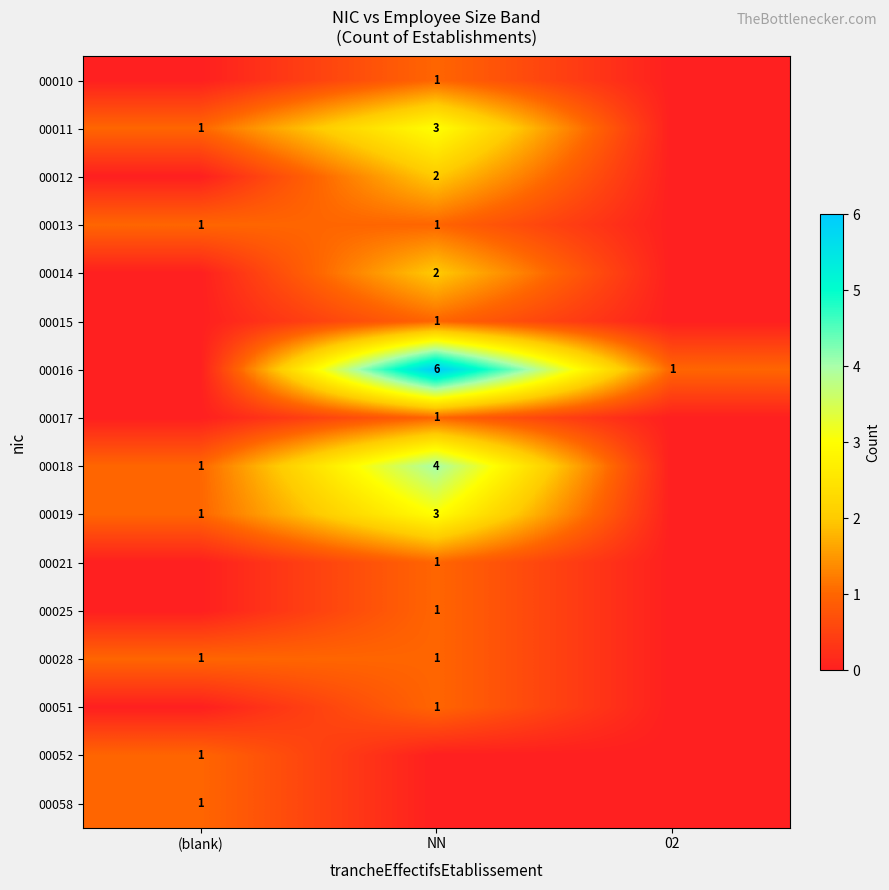

True or false: 00051 has a value of 1 at NN.

True